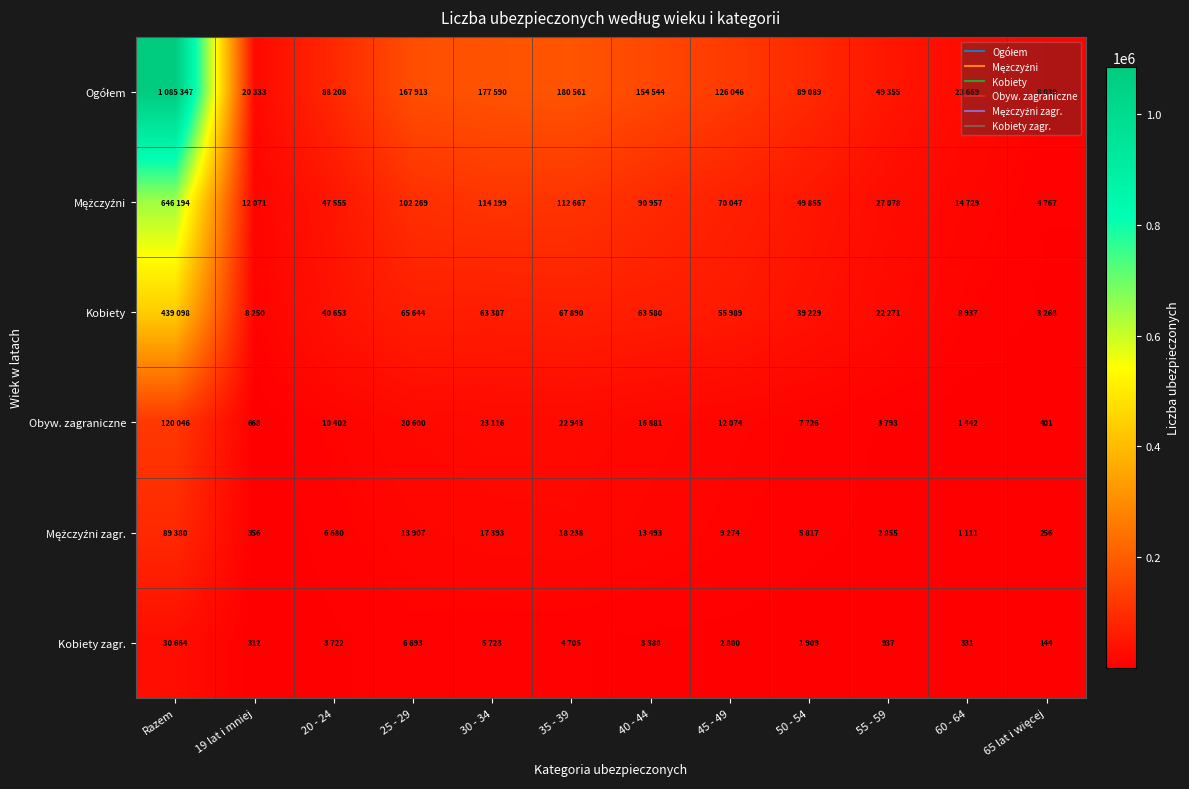

What is the difference between the second highest and second lowest values in the Ogółem series?

160228